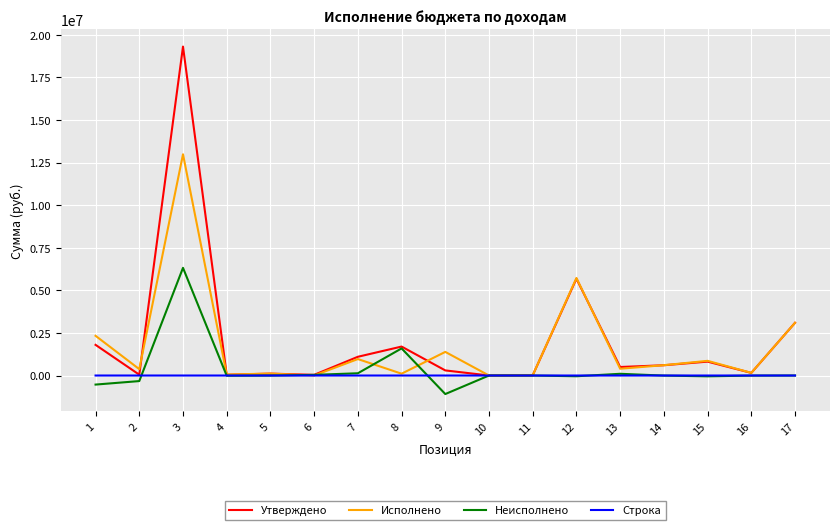

What is the difference between the maximum and minimum values in the Строка series?

320.0